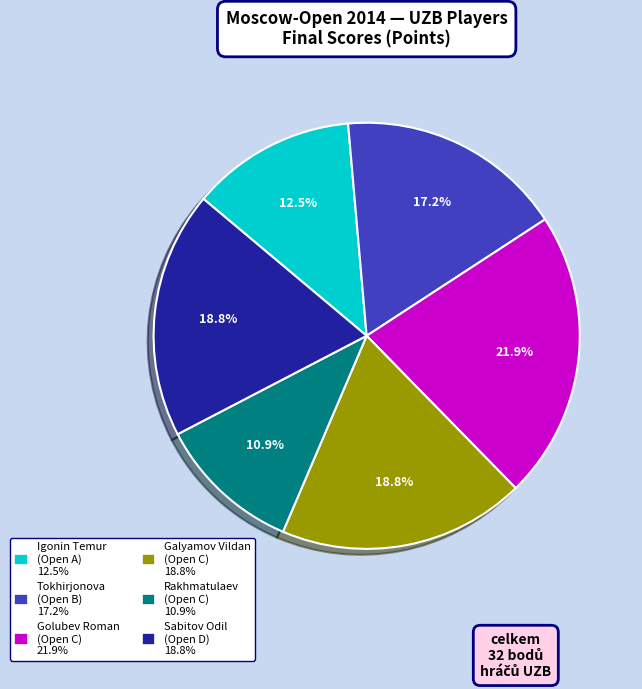

Does any single category account for the majority?

No